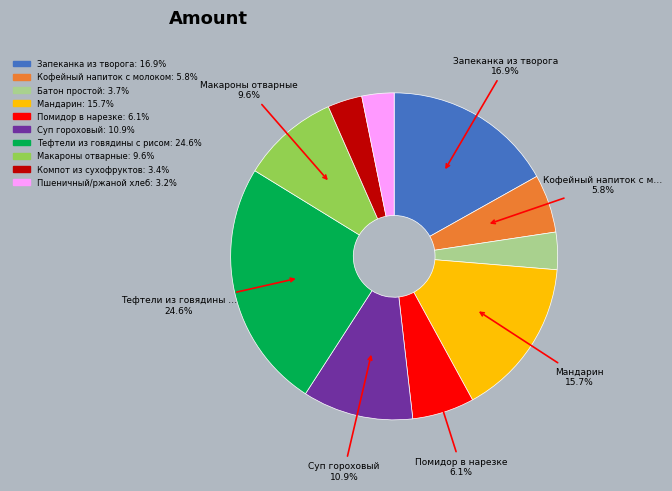

Does Помидор в нарезке account for over 50% of the chart?

No